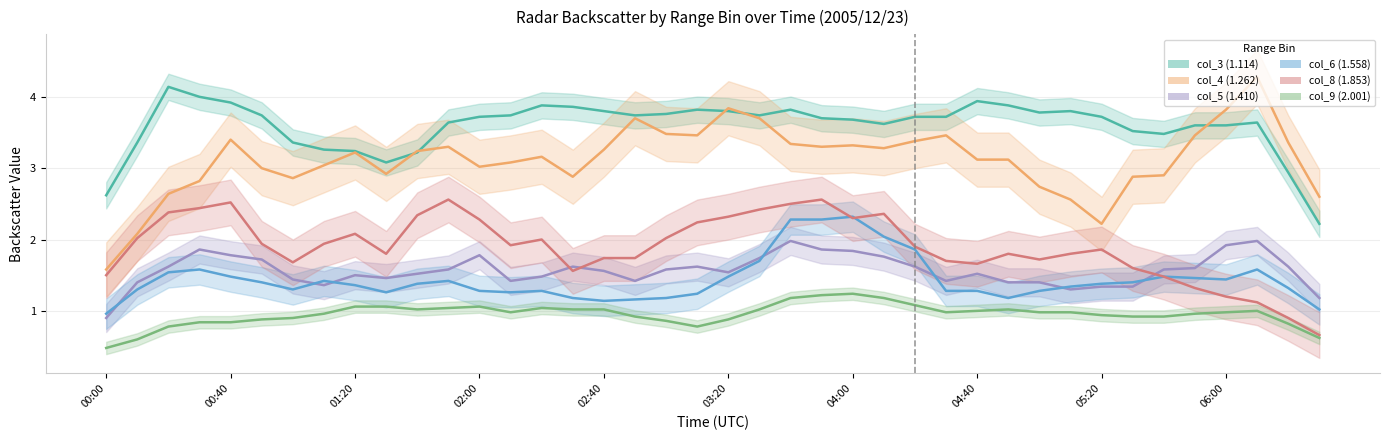

What are all the series names shown in the legend?

col_3 (1.114), col_4 (1.262), col_5 (1.410), col_6 (1.558), col_8 (1.853), col_9 (2.001)